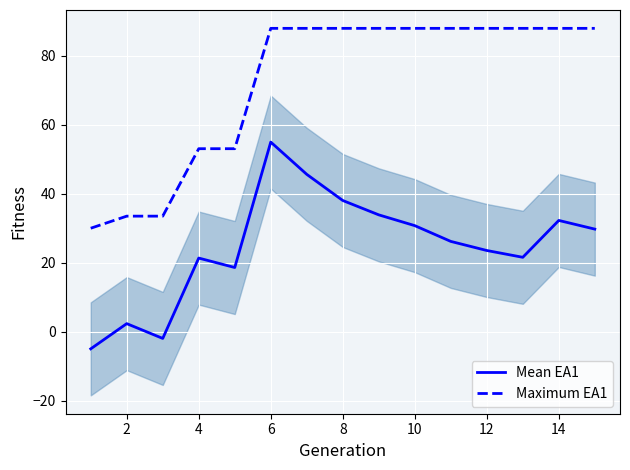

The Maximum EA1 series shows 88.0 at 12. True or false?

True